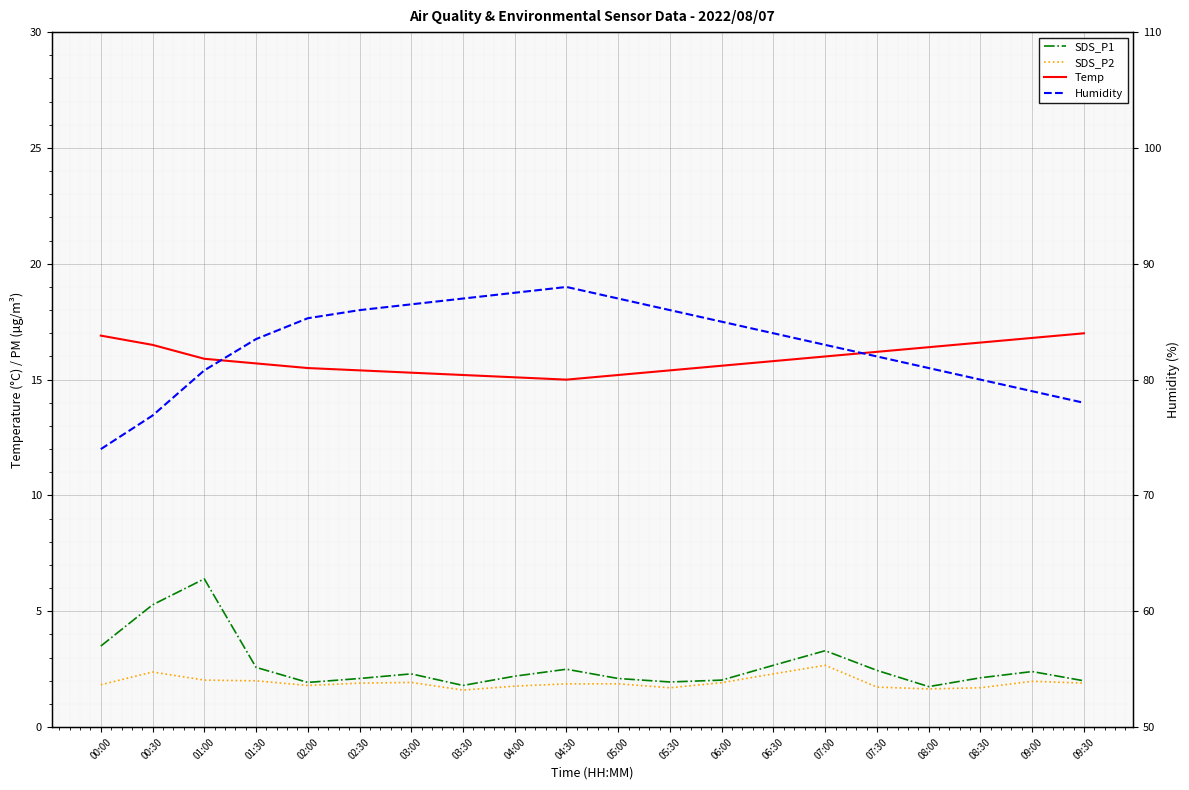

List the labels in order of Humidity value, smallest first.

00:00, 00:30, 09:30, 09:00, 08:30, 01:00, 08:00, 07:30, 07:00, 01:30, 06:30, 06:00, 02:00, 02:30, 05:30, 03:00, 03:30, 05:00, 04:00, 04:30